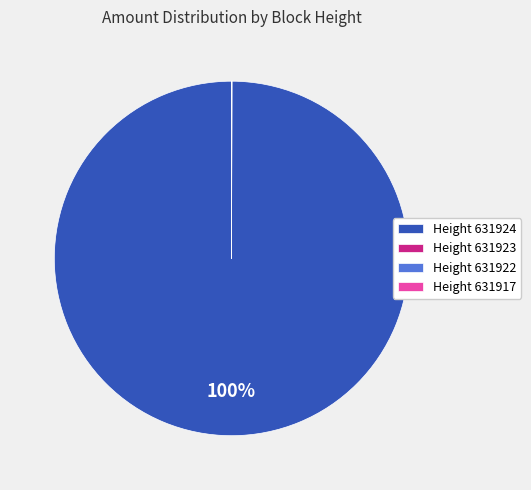

Which category has the biggest portion of the pie?

Height 631924